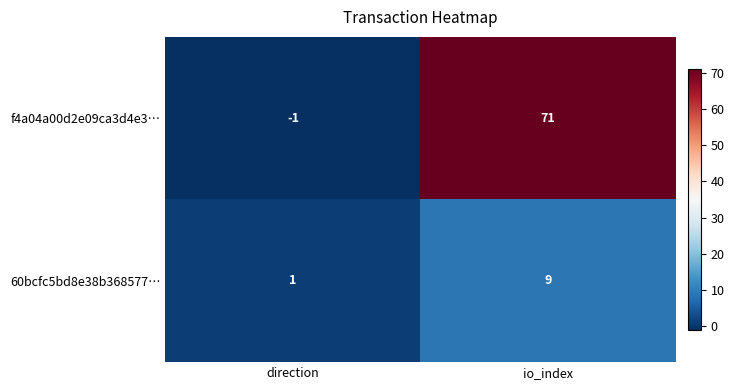

What is the sum of the f4a04a00d2e09ca3d4e3… values at direction and io_index?

70